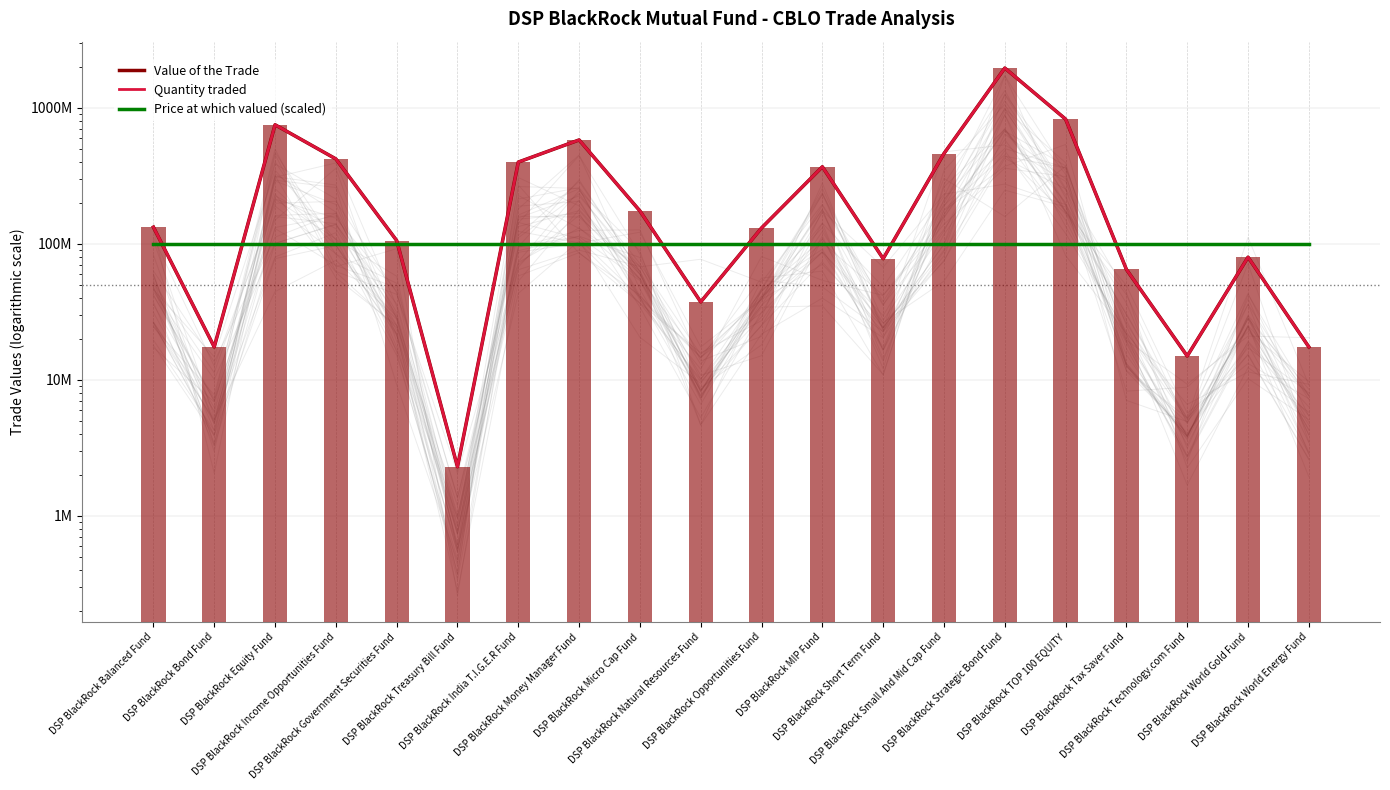

What are all the series names shown in the legend?

Value of the Trade, Quantity traded, Price at which valued (scaled)